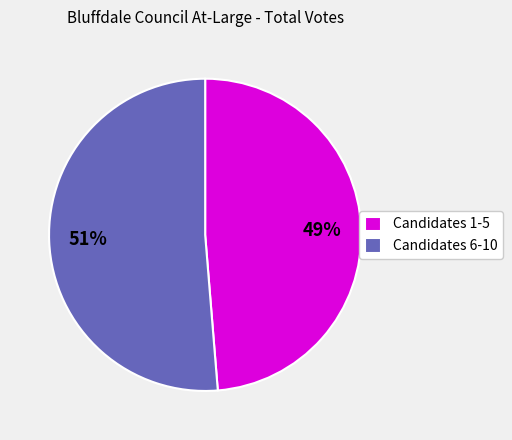

What is the majority slice?

Candidates 6-10